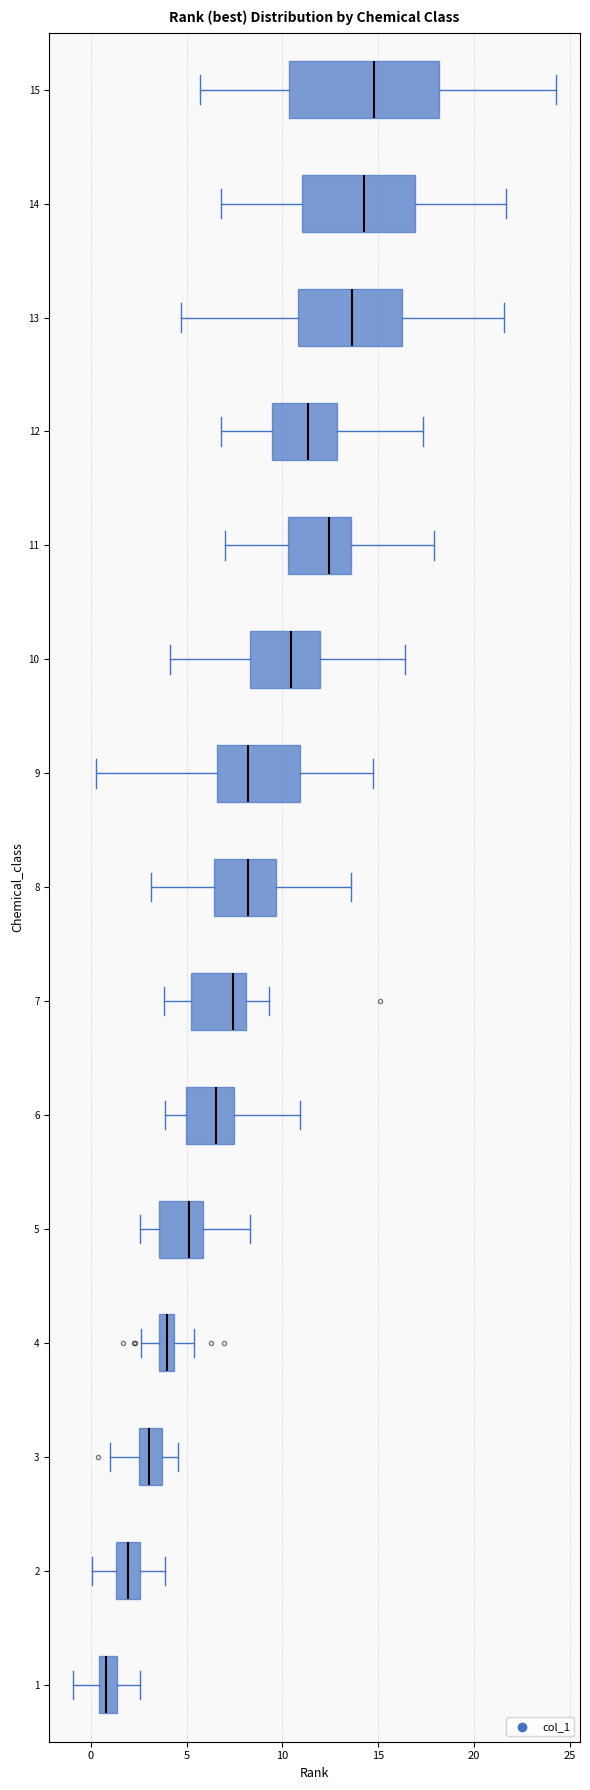

Which box has the furthest to the left median line?

1